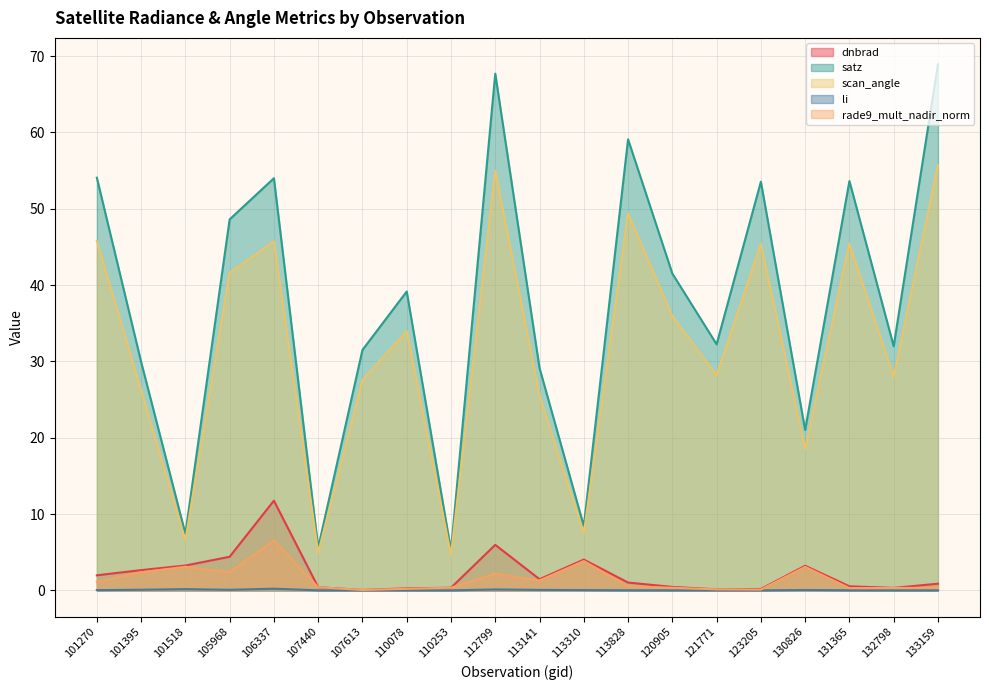

Reading left to right, list all the values displayed in this chart.

dnbrad: 101270=2.0	101395=2.6	101518=3.2	105968=4.4	106337=11.8	107440=0.4	107613=0.1	110078=0.3	110253=0.3	112799=6.0	113141=1.5	113310=4.0	113828=1.0	120905=0.5	121771=0.1	123205=0.2	130826=3.2	131365=0.5	132798=0.3	133159=0.9
satz: 101270=54.1	101395=29.9	101518=7.4	105968=48.6	106337=54.0	107440=5.6	107613=31.5	110078=39.2	110253=5.2	112799=67.7	113141=29.1	113310=8.4	113828=59.1	120905=41.5	121771=32.2	123205=53.5	130826=21.0	131365=53.6	132798=32.0	133159=68.9
scan_angle: 101270=45.8	101395=26.2	101518=6.6	105968=41.6	106337=45.7	107440=4.9	107613=27.5	110078=34.0	110253=4.6	112799=55.0	113141=25.5	113310=7.5	113828=49.4	120905=35.9	121771=28.2	123205=45.4	130826=18.5	131365=45.5	132798=28.0	133159=55.7
li: 101270=0.0	101395=0.1	101518=0.2	105968=0.1	106337=0.2	107440=0.0	107613=0.0	110078=0.0	110253=0.0	112799=0.1	113141=0.1	113310=0.0	113828=0.0	120905=0.0	121771=0.0	123205=0.0	130826=0.0	131365=0.0	132798=0.0	133159=0.0
rade9_mult_nadir_norm: 101270=1.1	101395=2.4	101518=3.1	105968=2.4	106337=6.5	107440=0.4	107613=0.1	110078=0.2	110253=0.3	112799=2.2	113141=1.3	113310=3.8	113828=0.5	120905=0.3	121771=0.1	123205=0.1	130826=3.1	131365=0.3	132798=0.3	133159=0.3